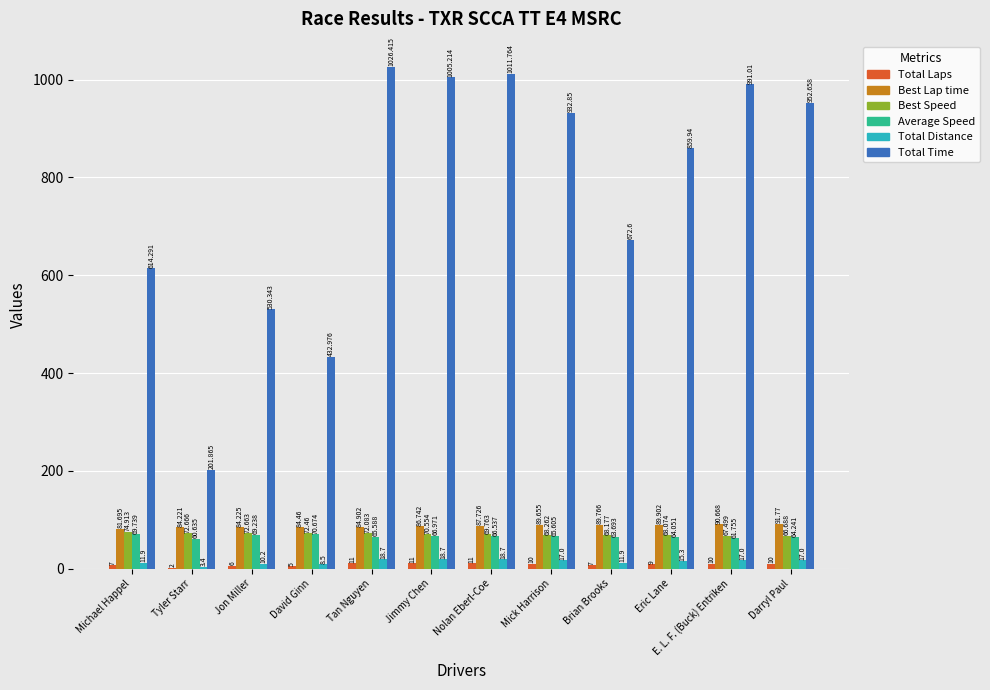

At which category is the sum across all series the highest?

Tan Nguyen